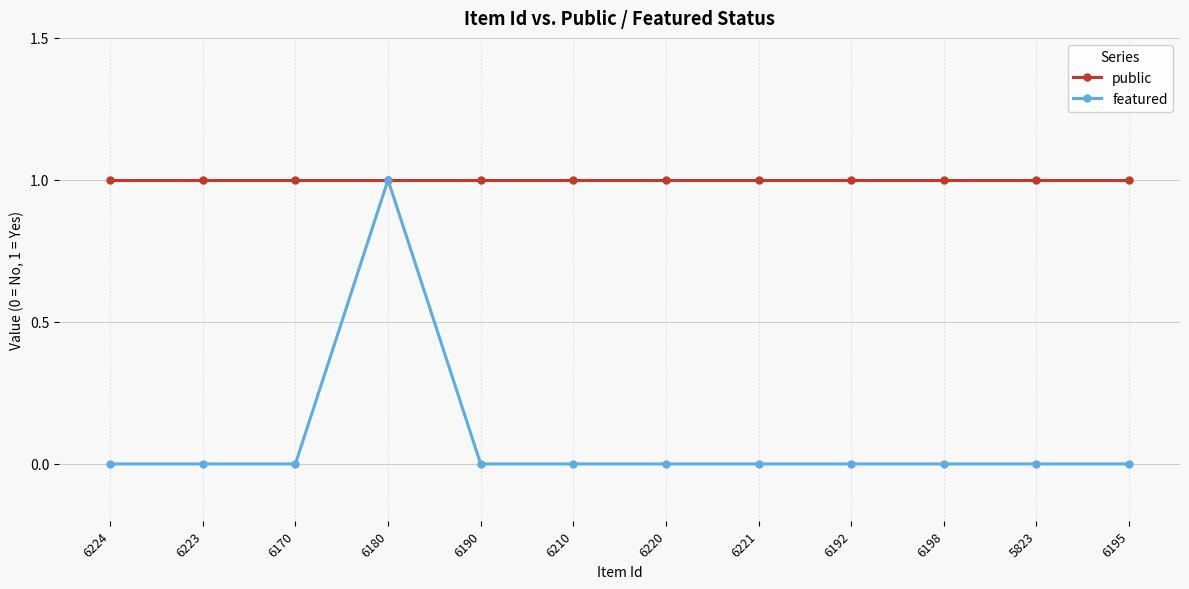

What is the value of the public point at the 10th from the left?

1